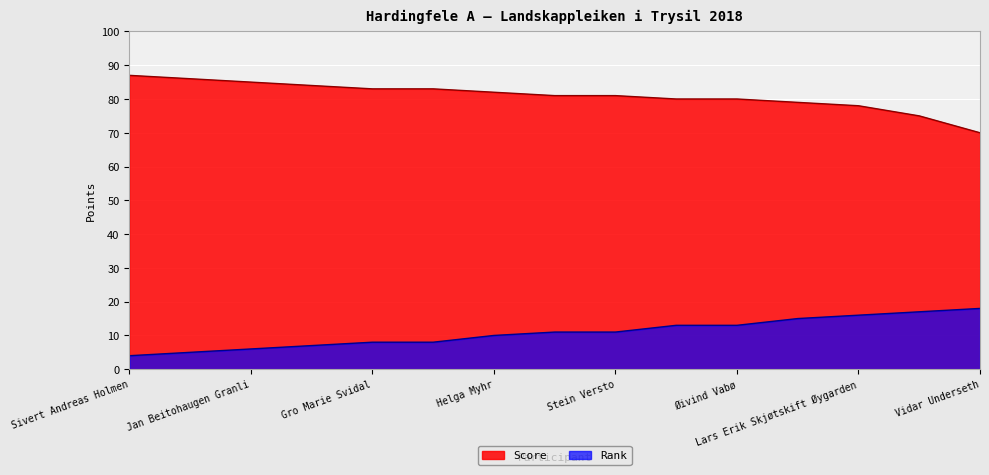

Which series has the largest range (max minus min)?

Score